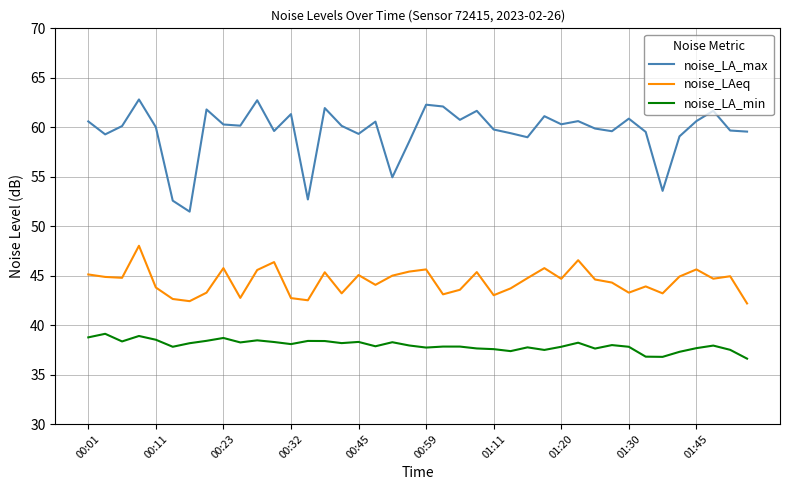

List the series in order of their peak value, highest first.

noise_LA_max, noise_LAeq, noise_LA_min